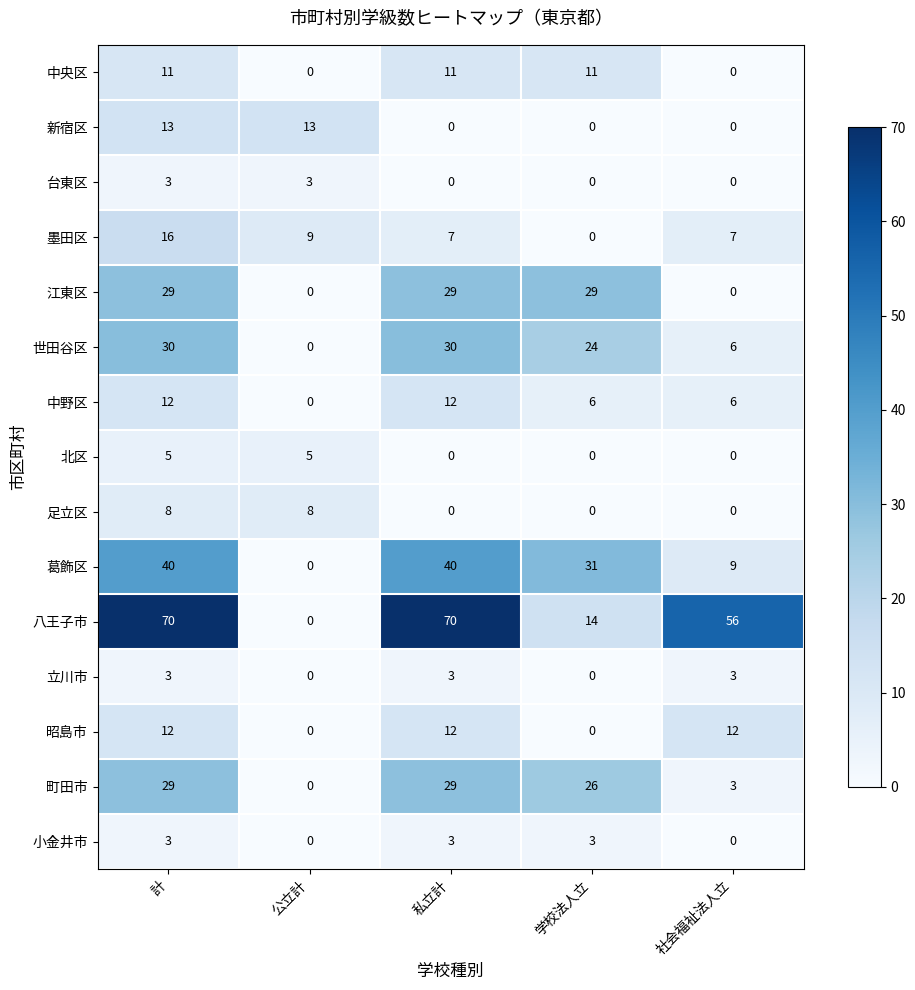

Which series changed the most between 公立計 and 学校法人立?

葛飾区